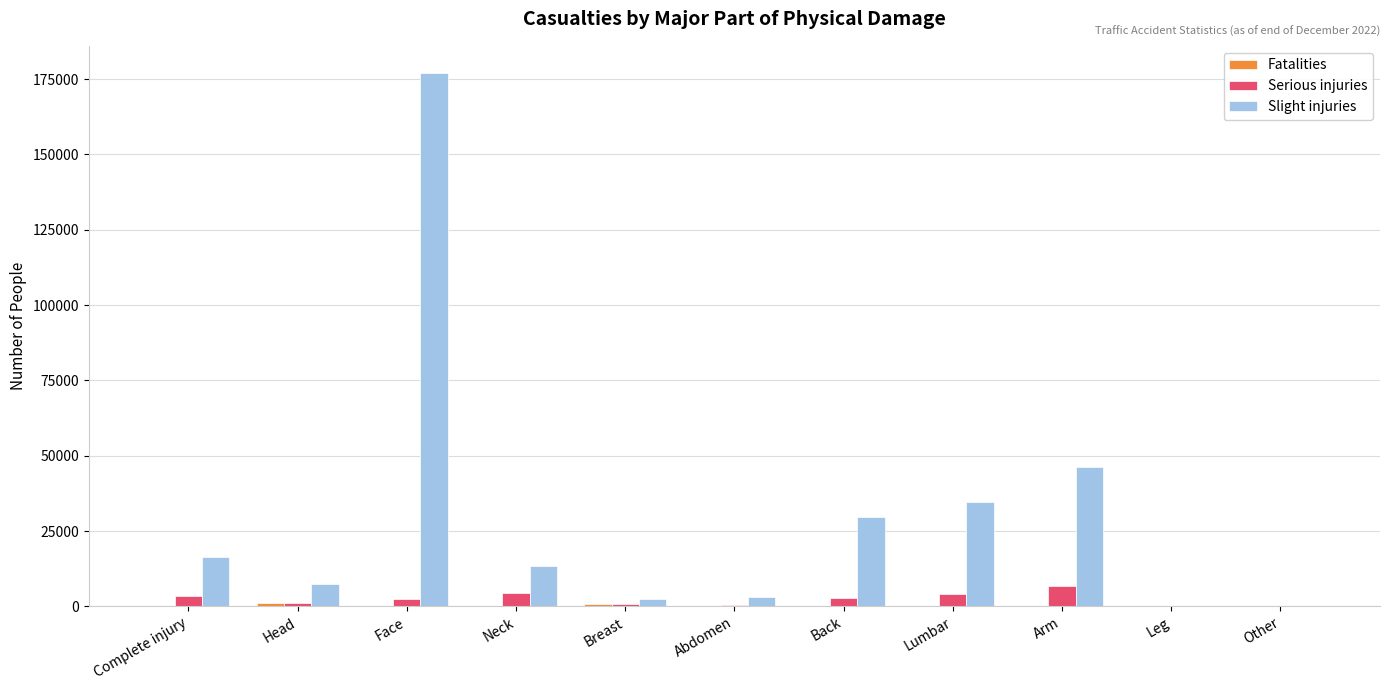

Where is Slight injuries nearest to the value 88596?

Arm